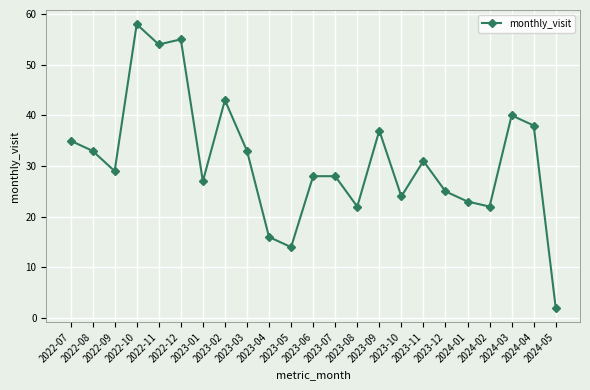

Reading left to right, transcribe all the data shown in this chart.

2022-07=35	2022-08=33	2022-09=29	2022-10=58	2022-11=54	2022-12=55	2023-01=27	2023-02=43	2023-03=33	2023-04=16	2023-05=14	2023-06=28	2023-07=28	2023-08=22	2023-09=37	2023-10=24	2023-11=31	2023-12=25	2024-01=23	2024-02=22	2024-03=40	2024-04=38	2024-05=2